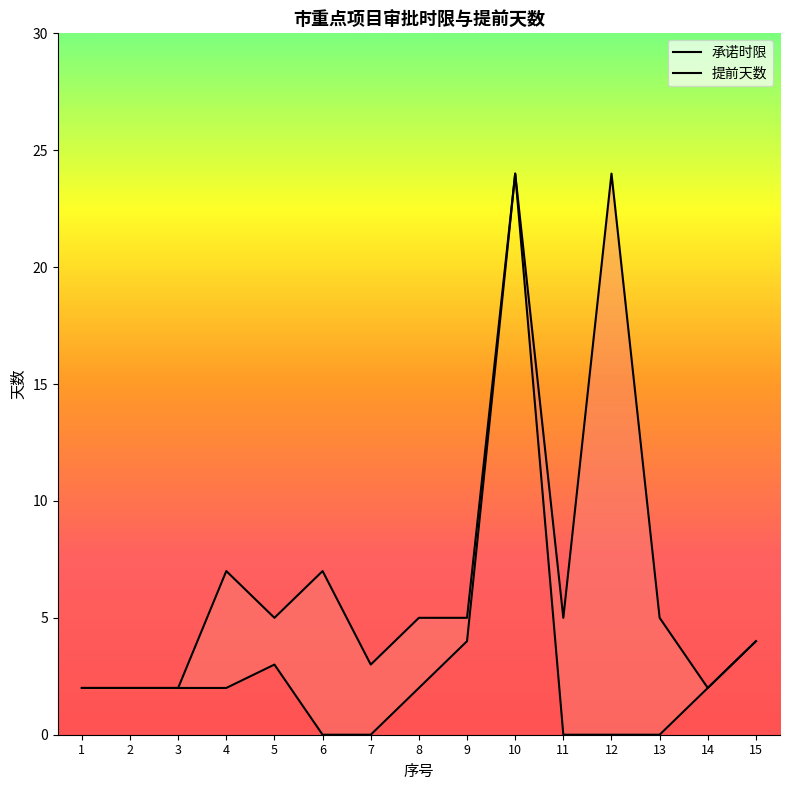

Reading left to right, what are all the values shown in this chart?

承诺时限: 1=2	2=2	3=2	4=7	5=5	6=7	7=3	8=5	9=5	10=24	11=5	12=24	13=5	14=2	15=4
提前天数: 1=2	2=2	3=2	4=2	5=3	6=0	7=0	8=2	9=4	10=24	11=0	12=0	13=0	14=2	15=4